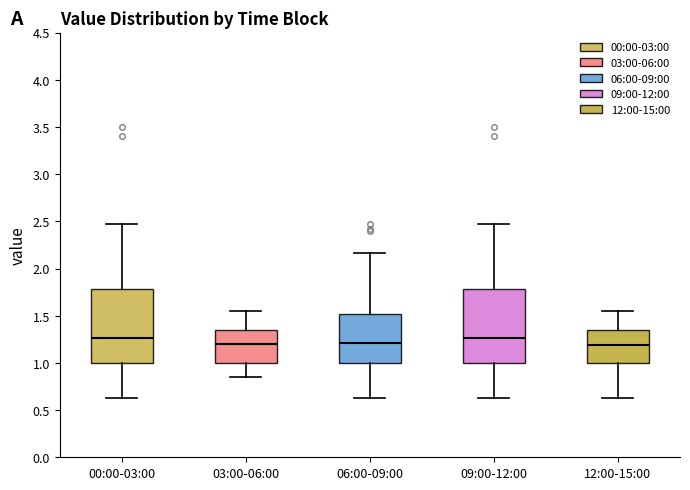

Reading left to right, read every box against the y-axis: the position of its median line, the range the box covers, and the ends of its whiskers. The values are not printed on the chart, so give them approximately, as read against the axis.

00:00-03:00: median 1.25, box 1.00 to 1.80, whiskers 0.65 to 2.45
03:00-06:00: median 1.20, box 1.00 to 1.35, whiskers 0.85 to 1.55
06:00-09:00: median 1.20, box 1.00 to 1.50, whiskers 0.65 to 2.15
09:00-12:00: median 1.25, box 1.00 to 1.80, whiskers 0.65 to 2.45
12:00-15:00: median 1.20, box 1.00 to 1.35, whiskers 0.65 to 1.55